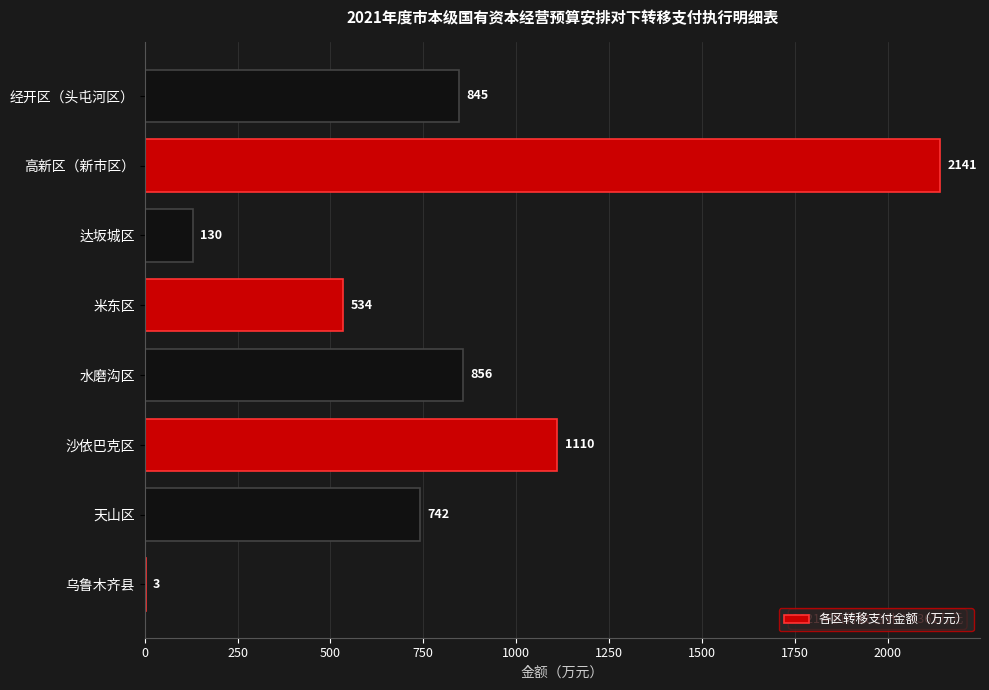

Read the value at 水磨沟区.

856